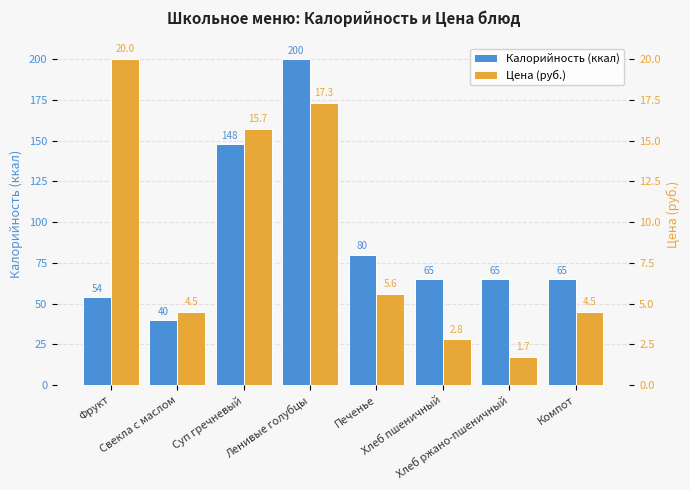

What is the difference between the second highest and second lowest values in the Цена (руб.) series?

14.5